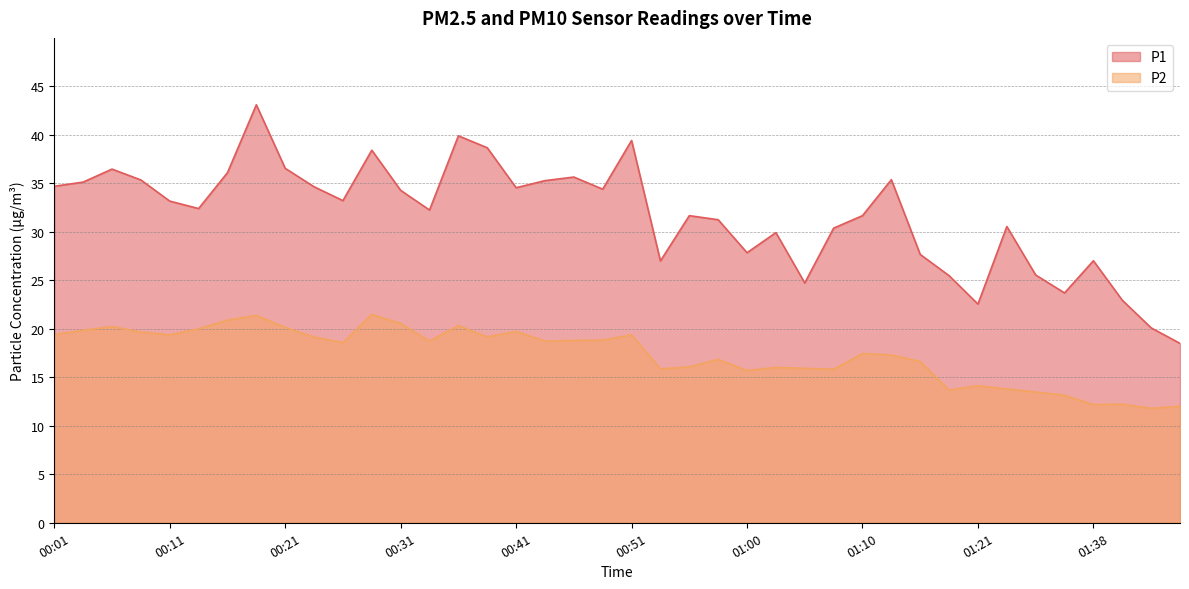

Where is the first local maximum for P2?

00:06